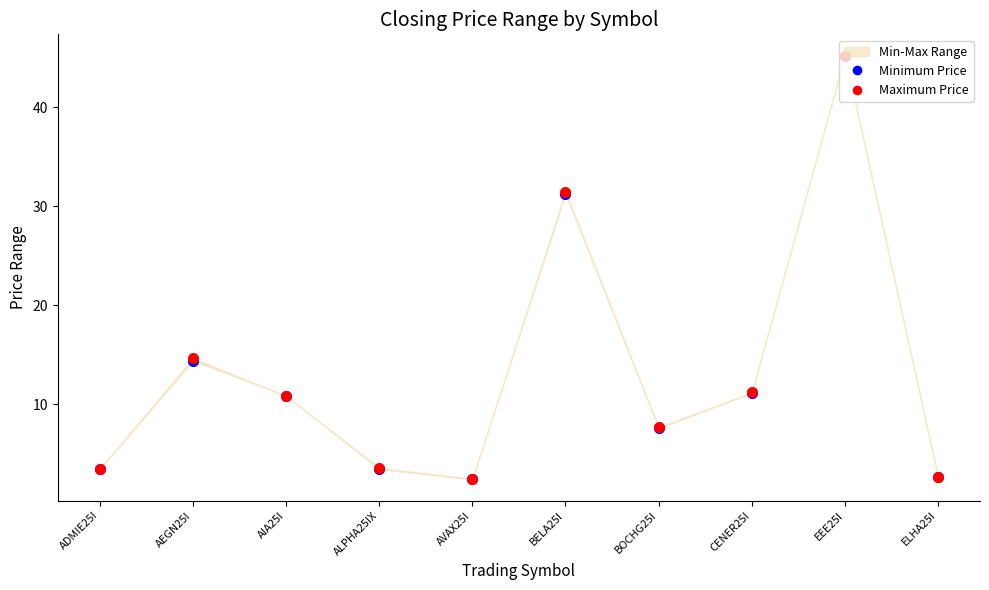

Which series has the widest spread of Y values?

Minimum Price